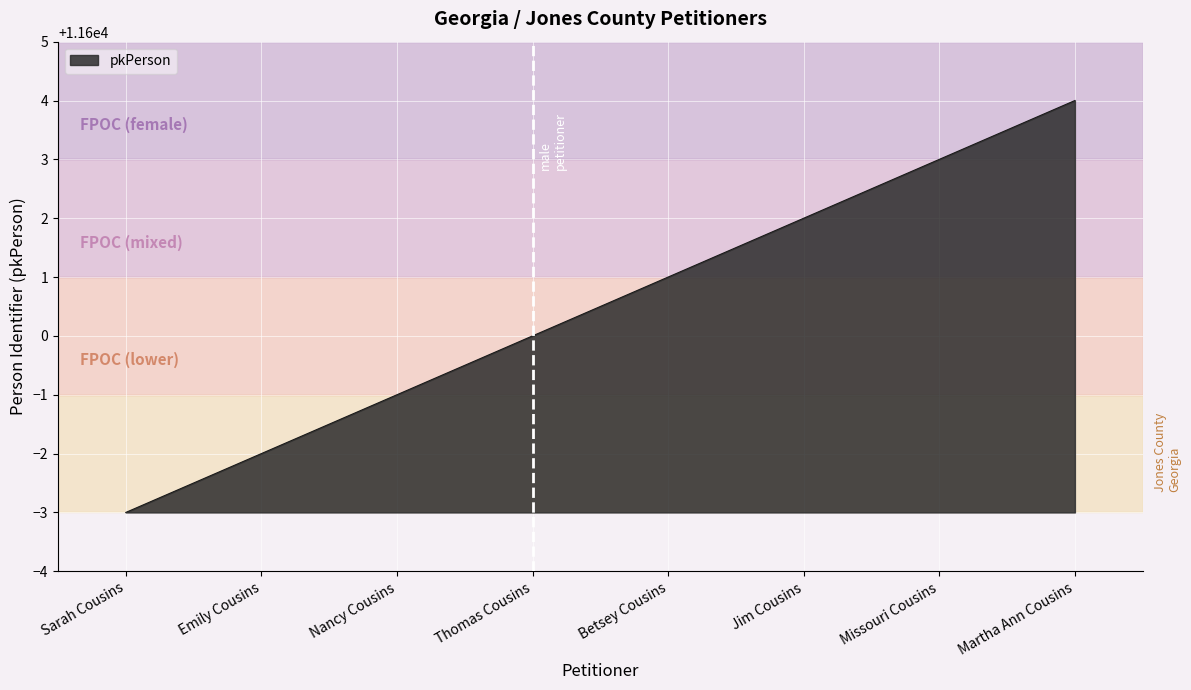

Reading left to right, list all the values displayed in this chart.

11597	11598	11599	11600	11601	11602	11603	11604